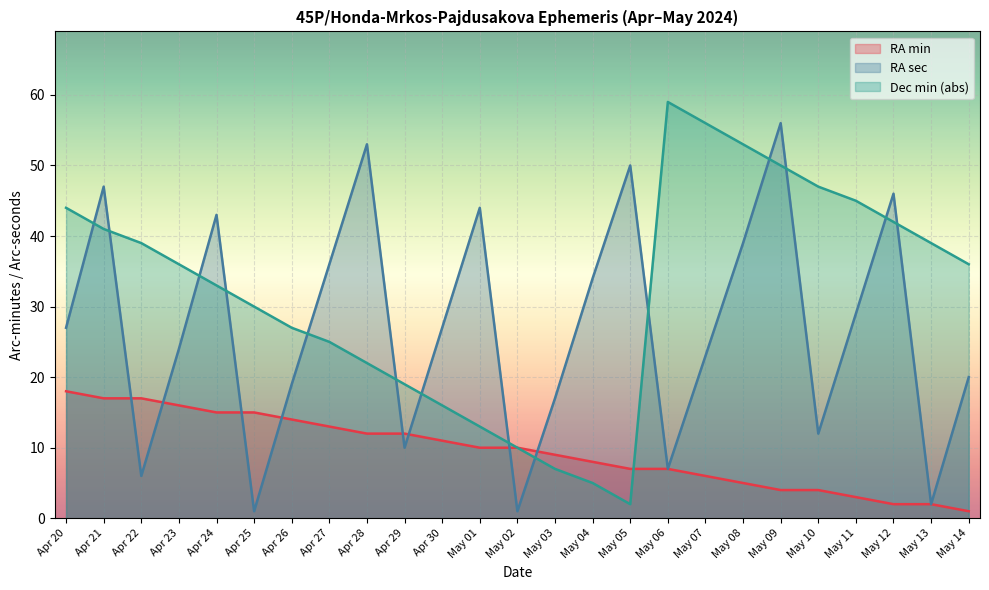

What is the minimum value shown in the chart?

1